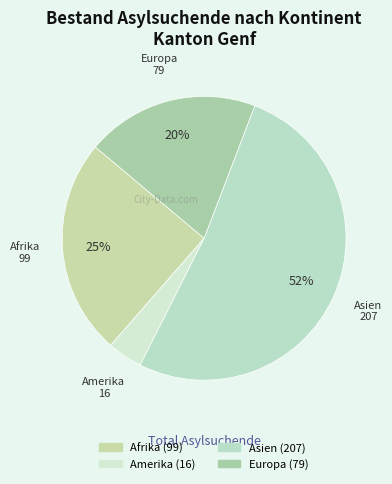

Combined, do Asien and Amerika account for over 50%?

Yes